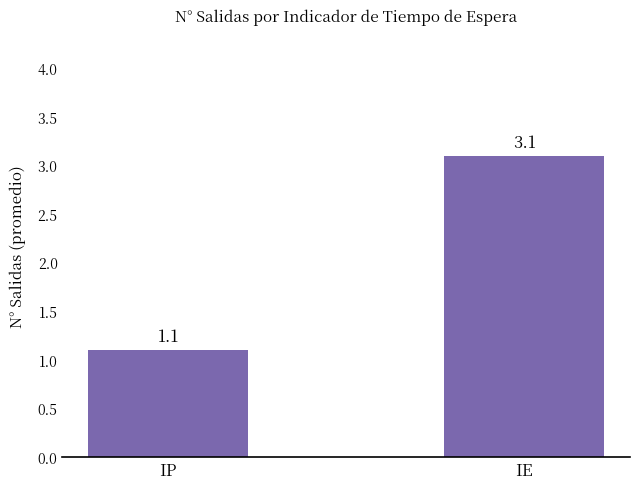

What is the smallest value displayed?

1.1